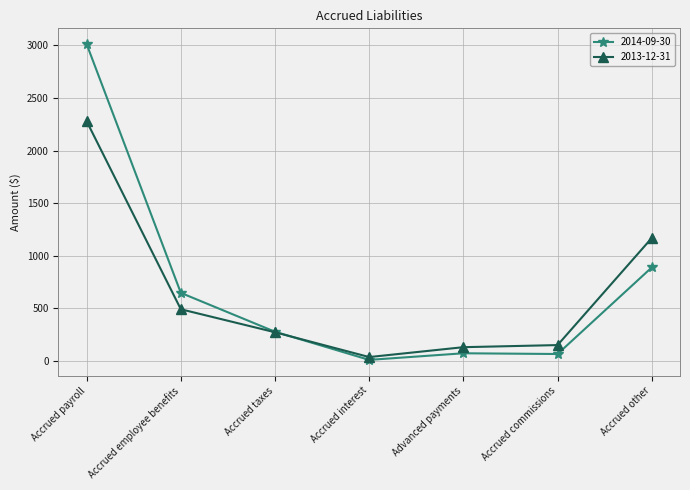

How many series are shown in this chart?

2